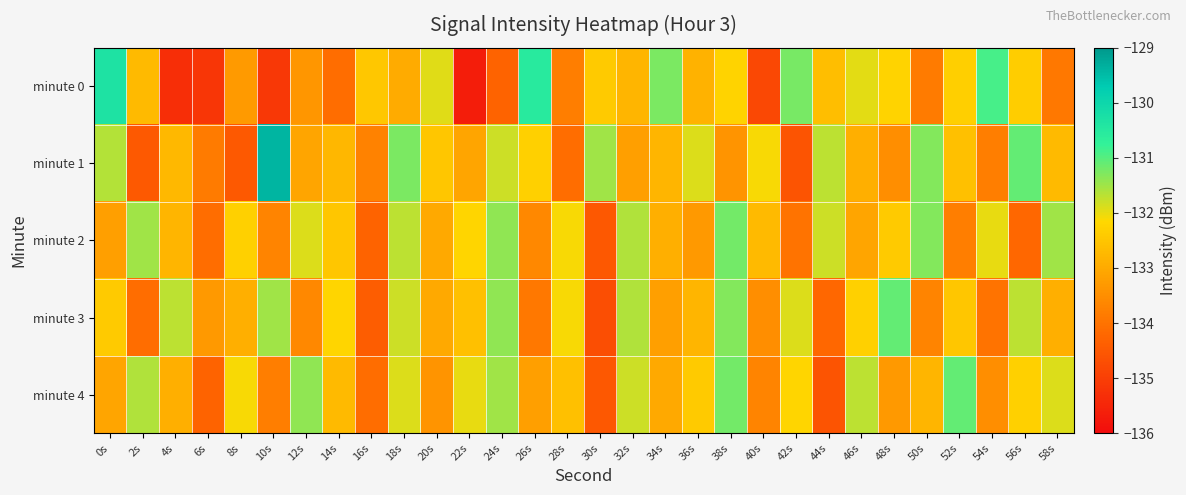

Which series has the largest total across all categories?

minute 1